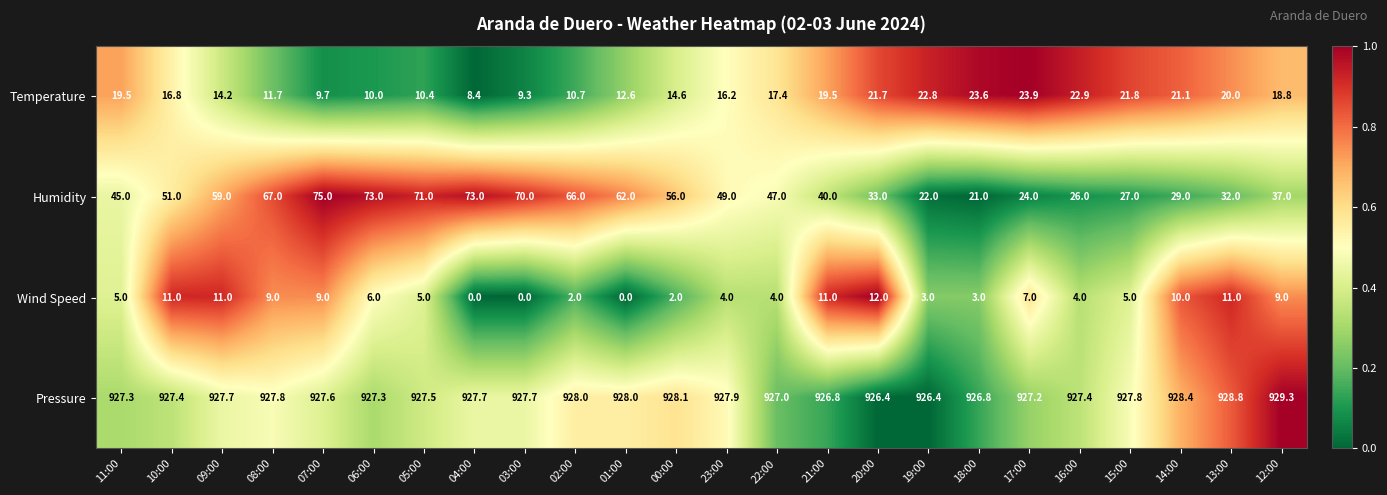

Which series has the widest spread of values?

Humidity